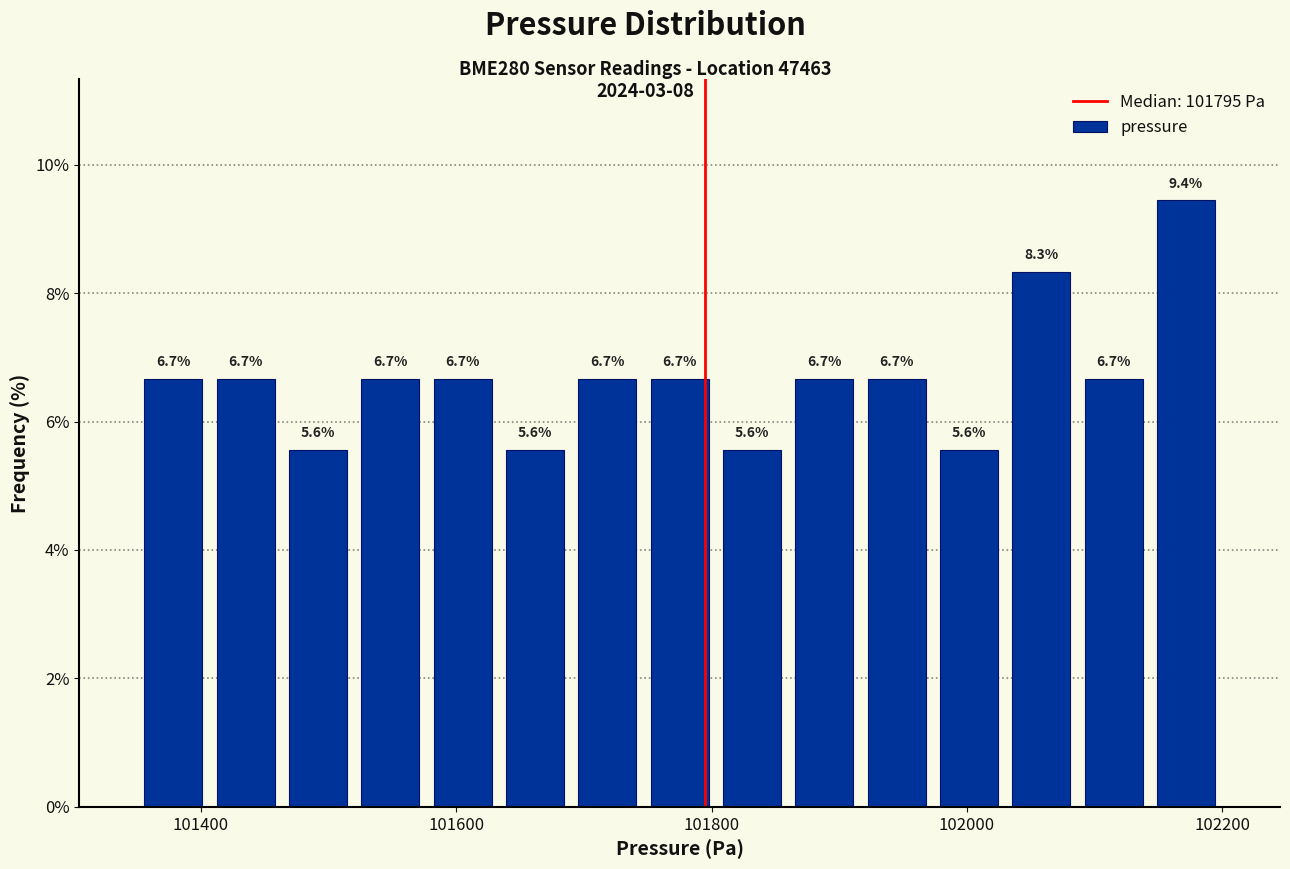

Around what value on the x-axis is the tallest bar? Give the approximate position of its centre, as read against the axis.

102180